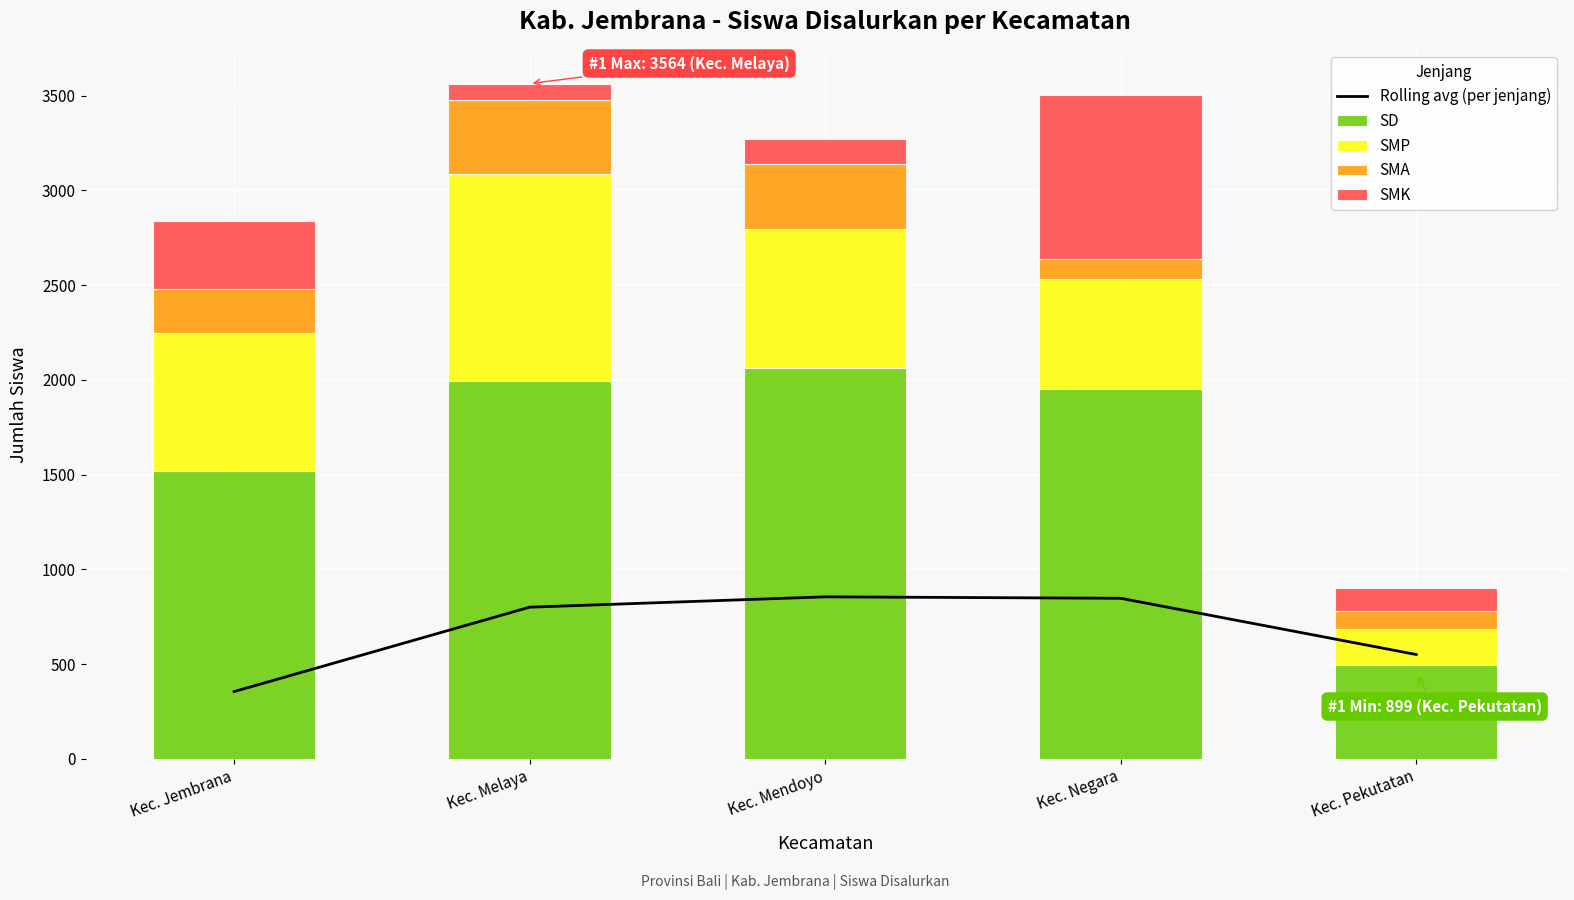

Rank the series by their maximum value, from highest to lowest.

SD, SMP, SMK, Rolling avg (per jenjang), SMA